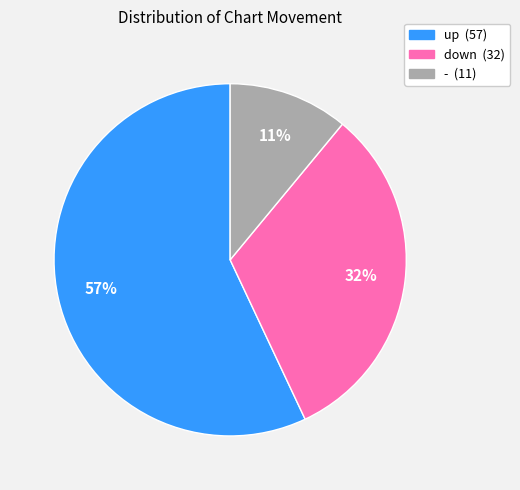

Is it true that down is 32% of the pie?

True